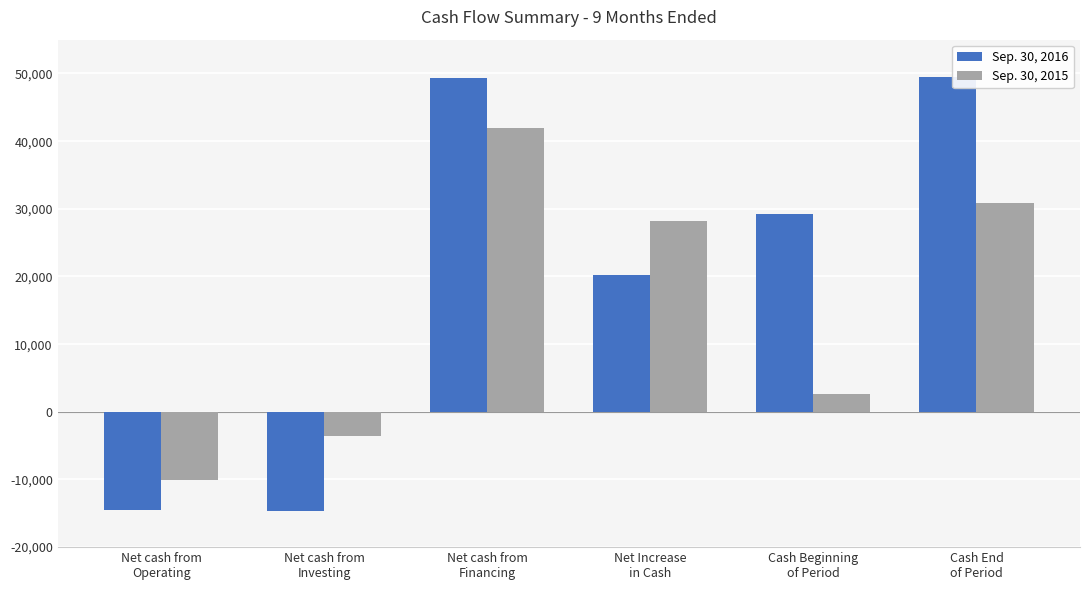

Which series has the largest total across all categories?

Sep. 30, 2016